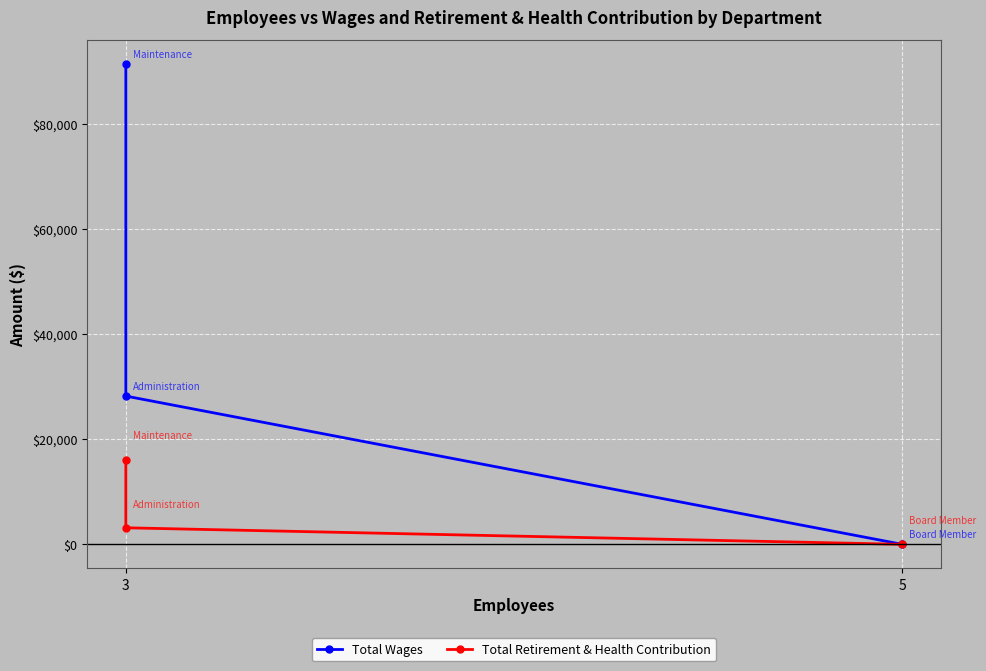

How many Total Retirement & Health Contribution values are between 0 and 16142?

3